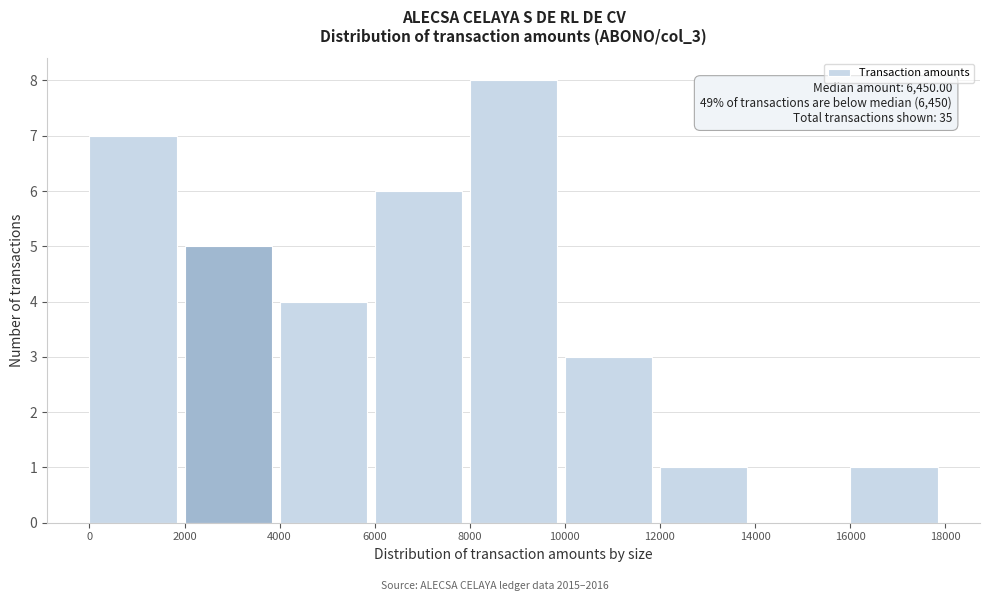

Over which range of the x-axis is the bar tallest?

8000 to 10000